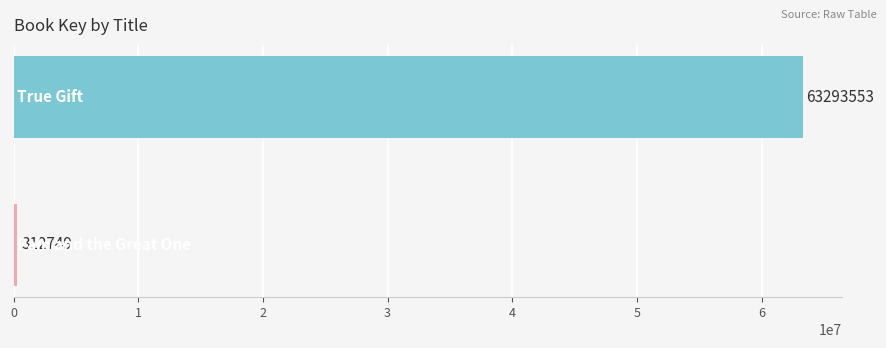

Reading bottom to top, list all the values displayed in this chart.

312749	63293553